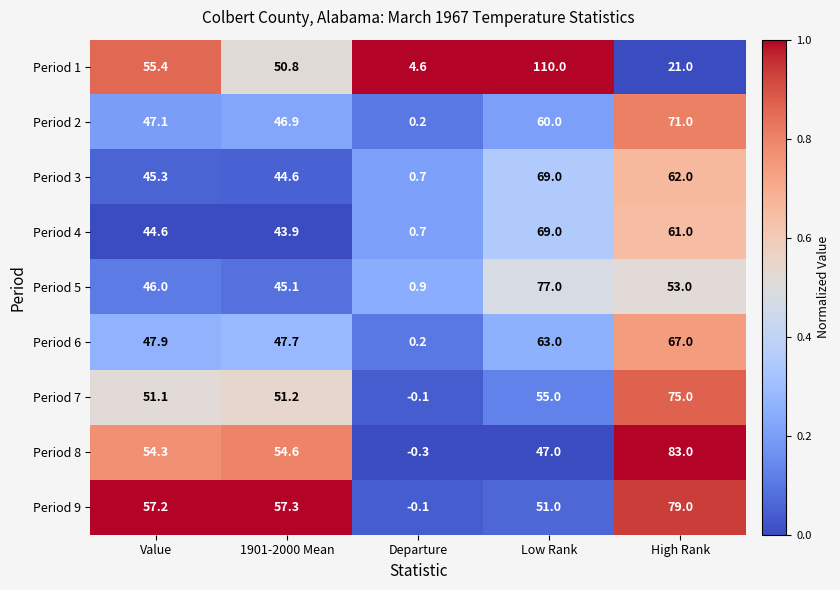

The value of Period 7 at 1901-2000 Mean is 28.0. True or false?

False